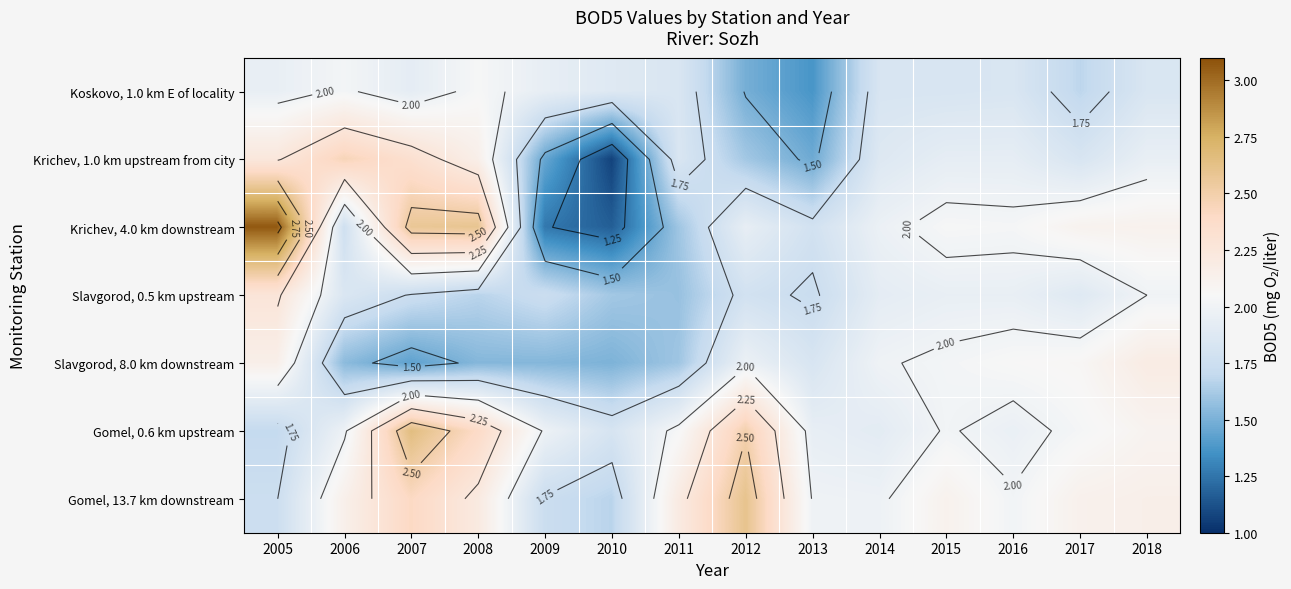

At how many categories does at least one series exceed 1?

14